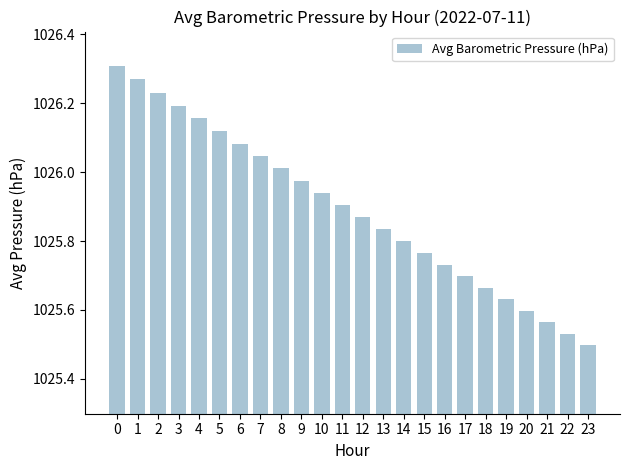

True or false: the data shows 1026.2 at 2.

True